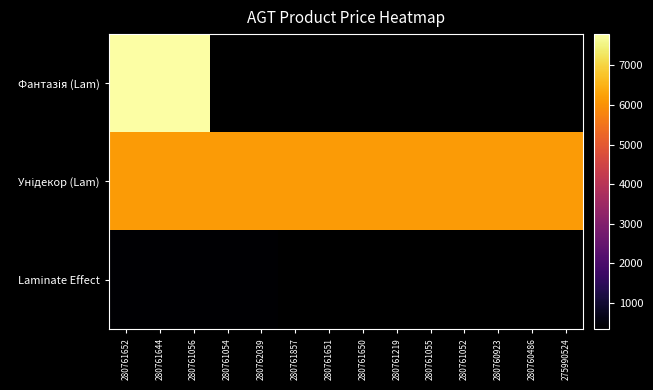

At how many categories does at least one series exceed 6142?

14